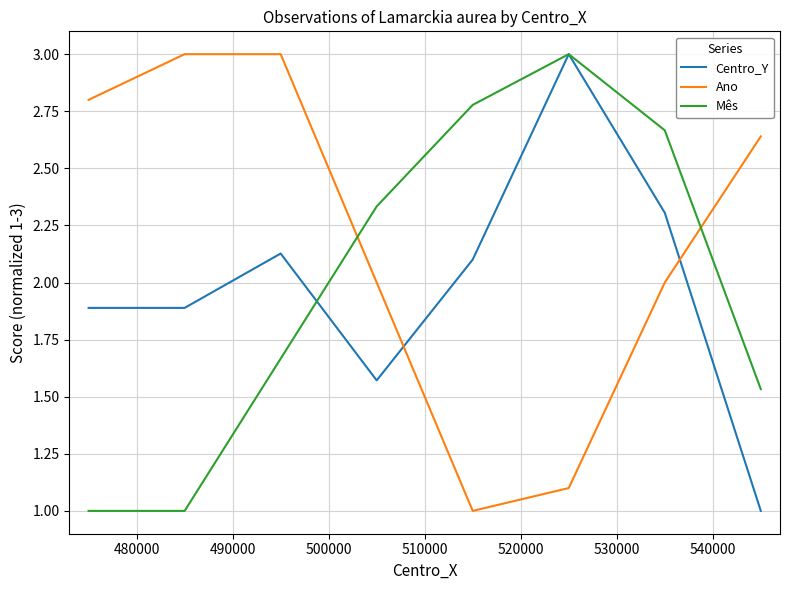

What is the lowest value of the Centro_Y series?

1.0